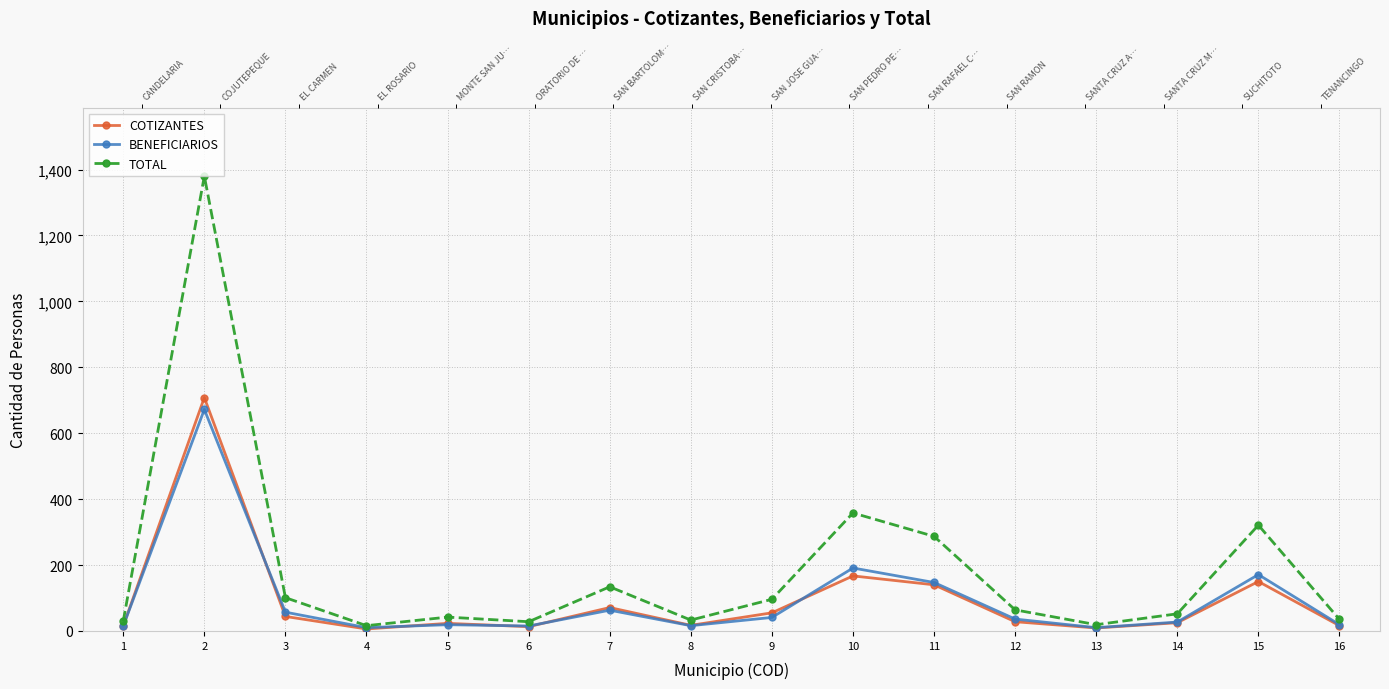

Reading left to right, transcribe all the data shown in this chart.

COTIZANTES: 15	708	44	6	23	13	71	17	55	167	140	28	9	25	150	16
BENEFICIARIOS: 15	672	57	10	19	15	63	16	41	191	147	36	10	27	171	19
TOTAL: 30	1380	101	16	42	28	134	33	96	358	287	64	19	52	321	35